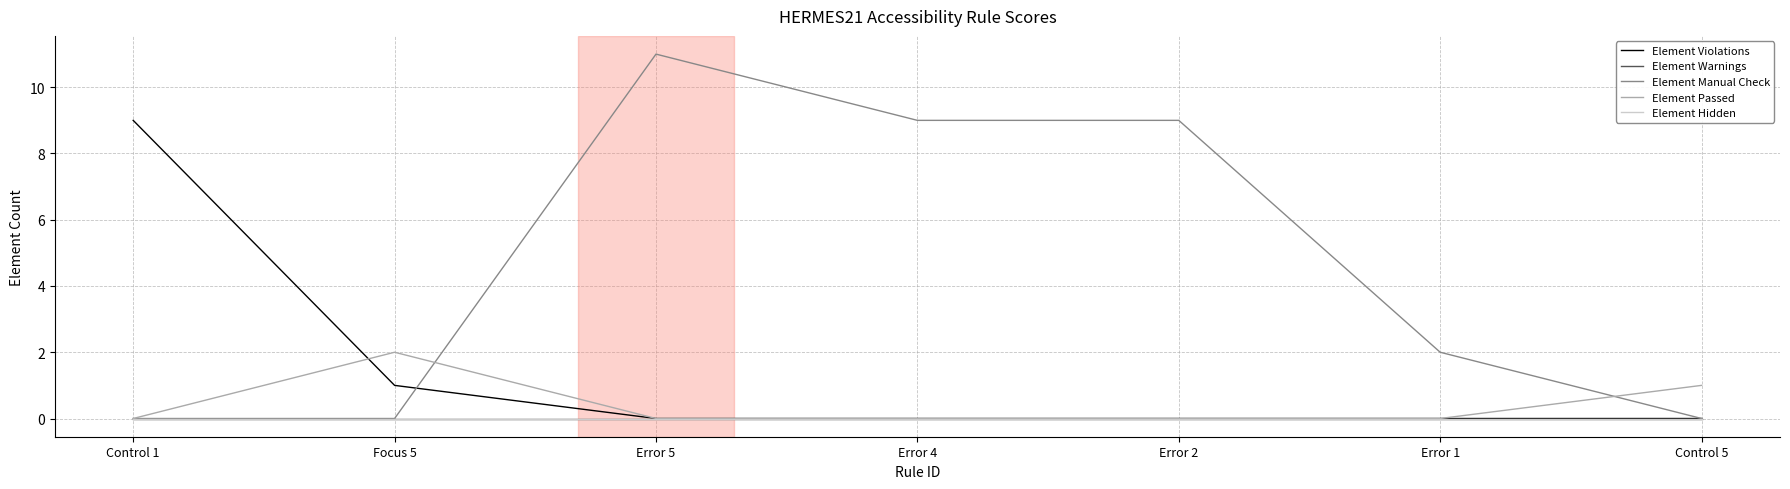

Which series has the largest total across all categories?

Element Manual Check